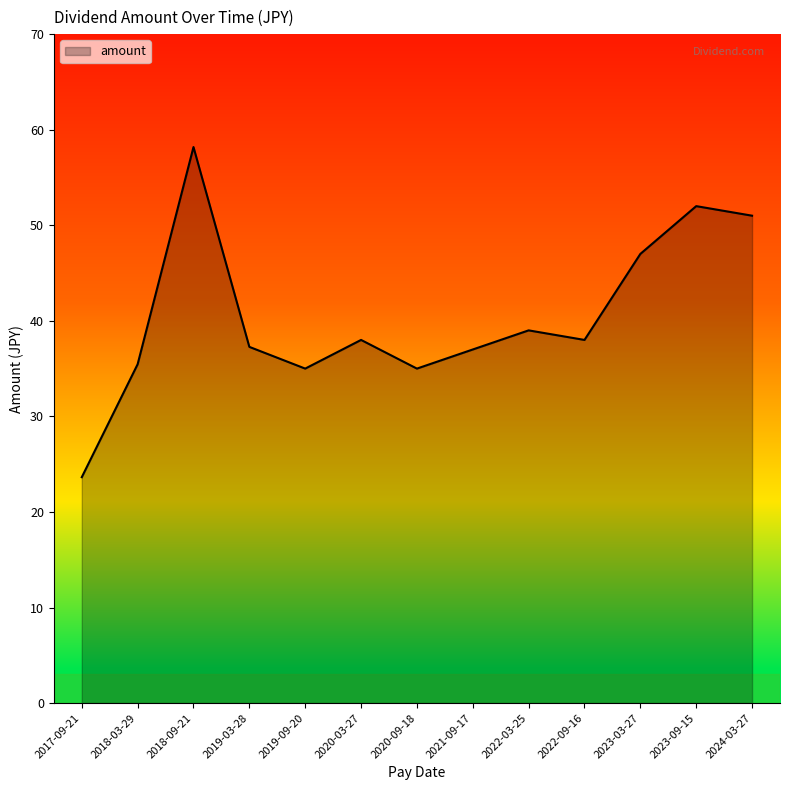

What position from the left is 2020-03-27?

6